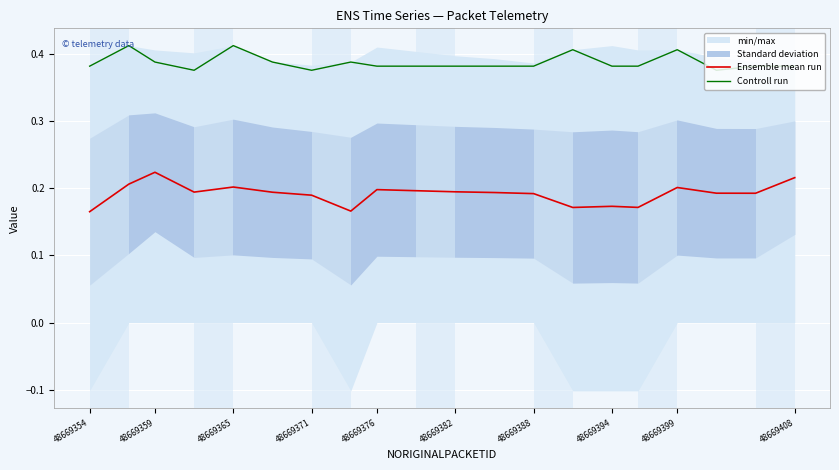

True or false: Controll run and Ensemble mean run cross at least once.

False